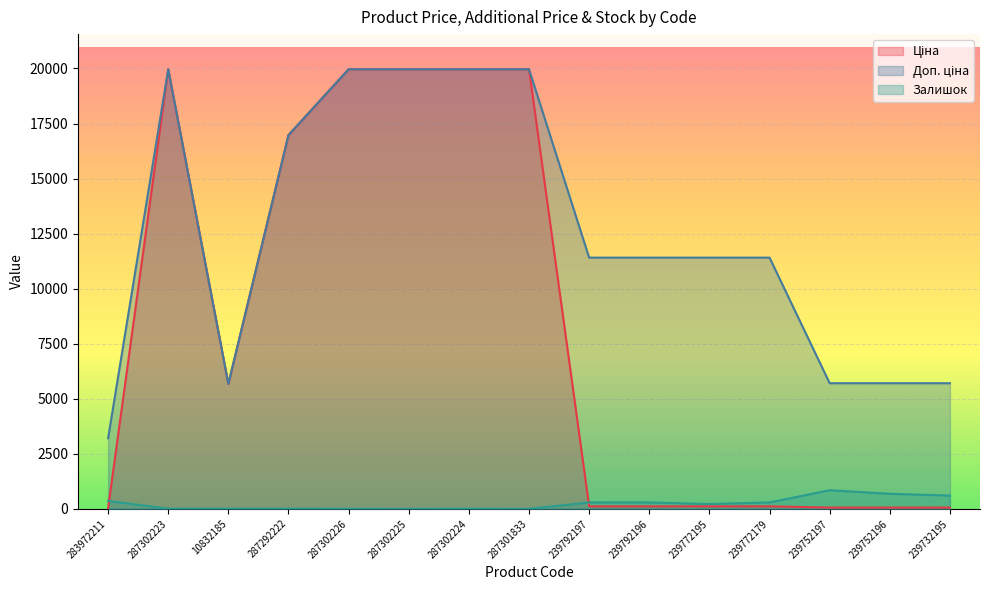

Which category has the lowest value in the Ціна series?

283972211